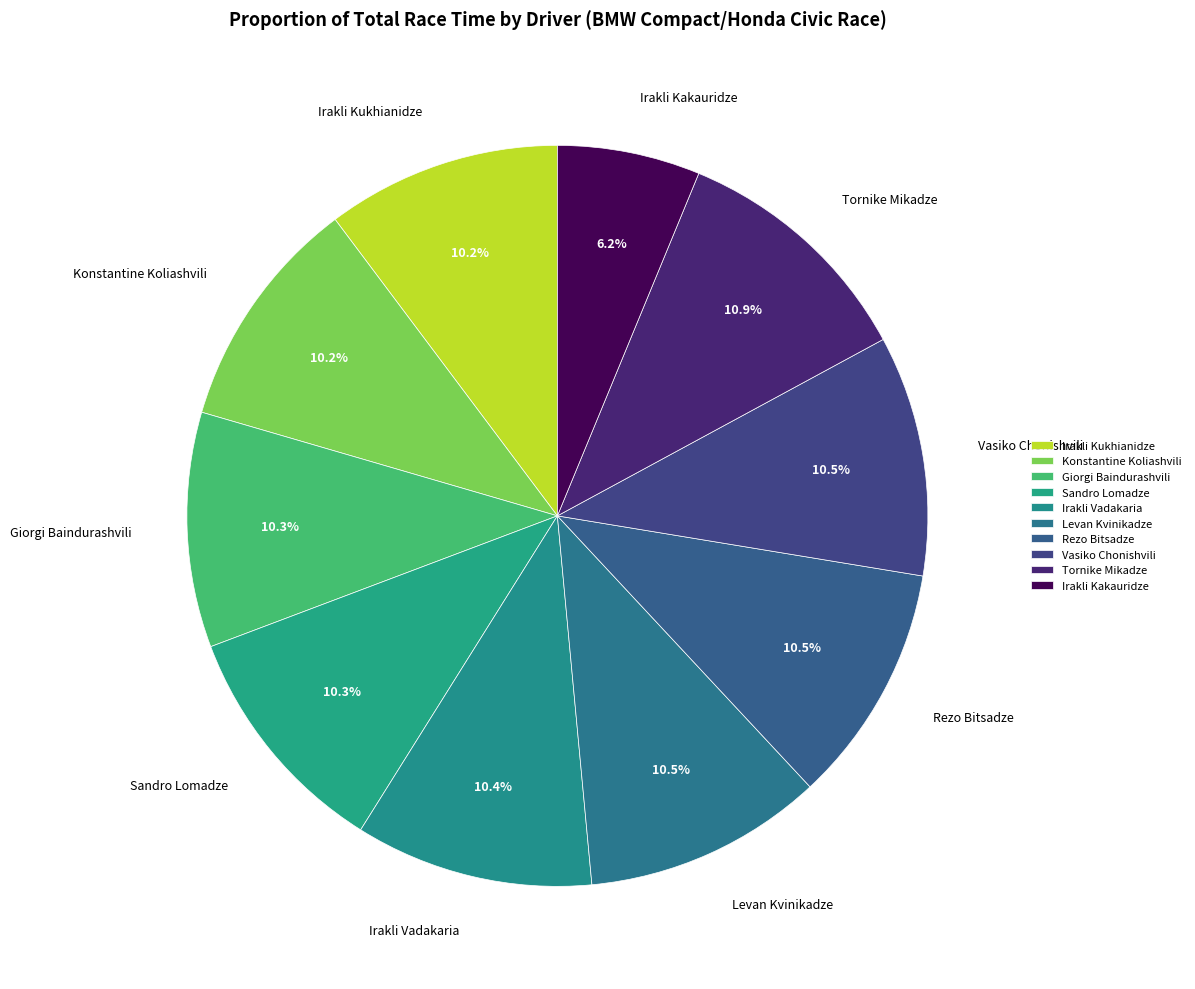

How many slices are in this pie chart?

10